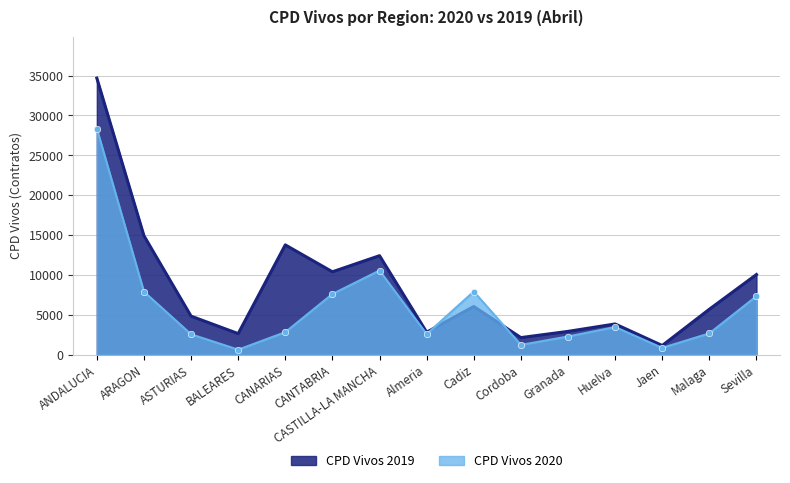

Which series has the largest total across all categories?

CPD Vivos 2019